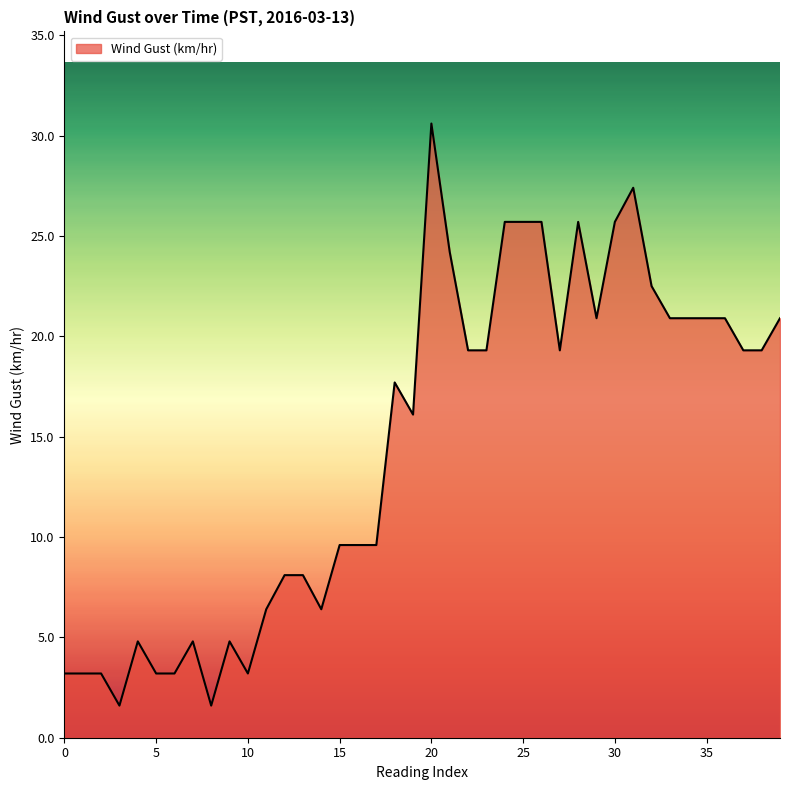

What is the difference between the maximum and minimum values?

29.0